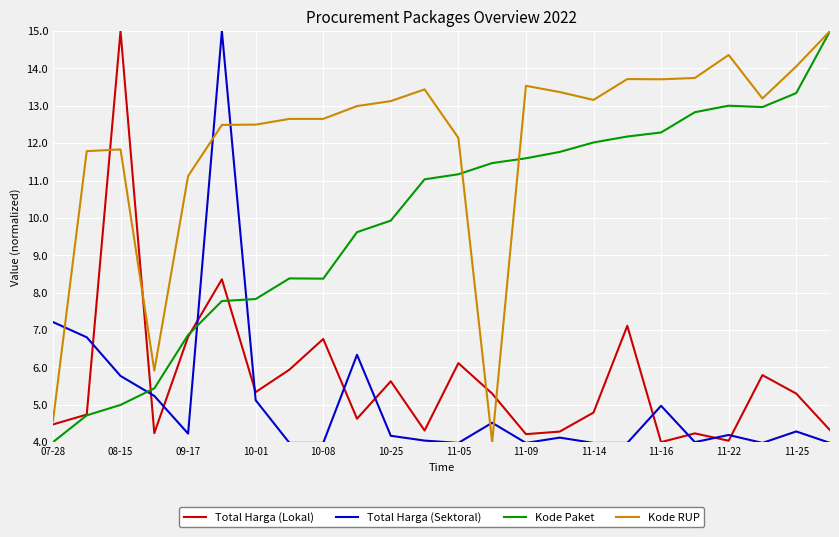

True or false: Total Harga (Sektoral) and Kode RUP cross at least once.

True